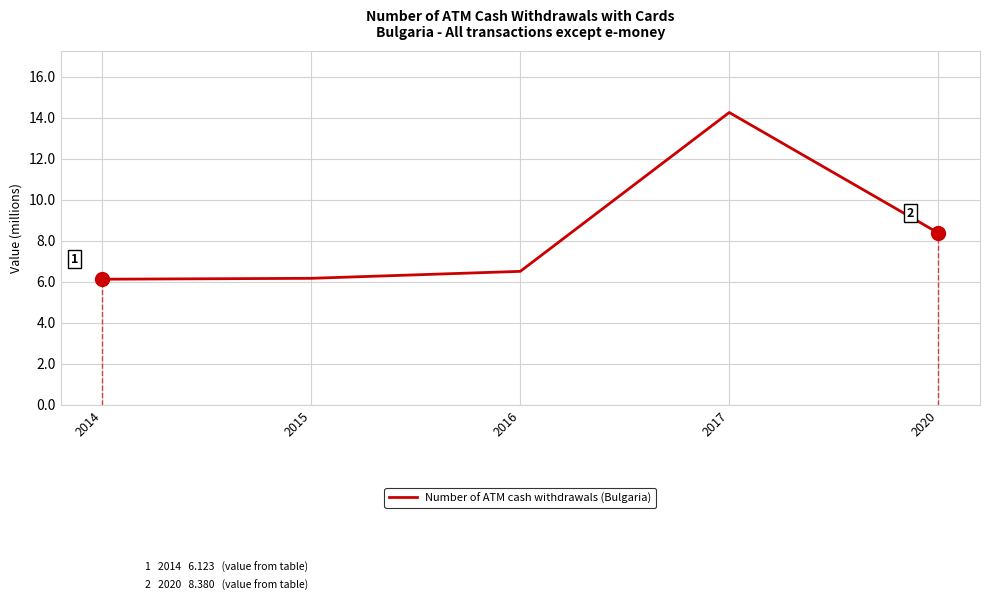

What is the difference between the values at 2017 and 2020?

5.9